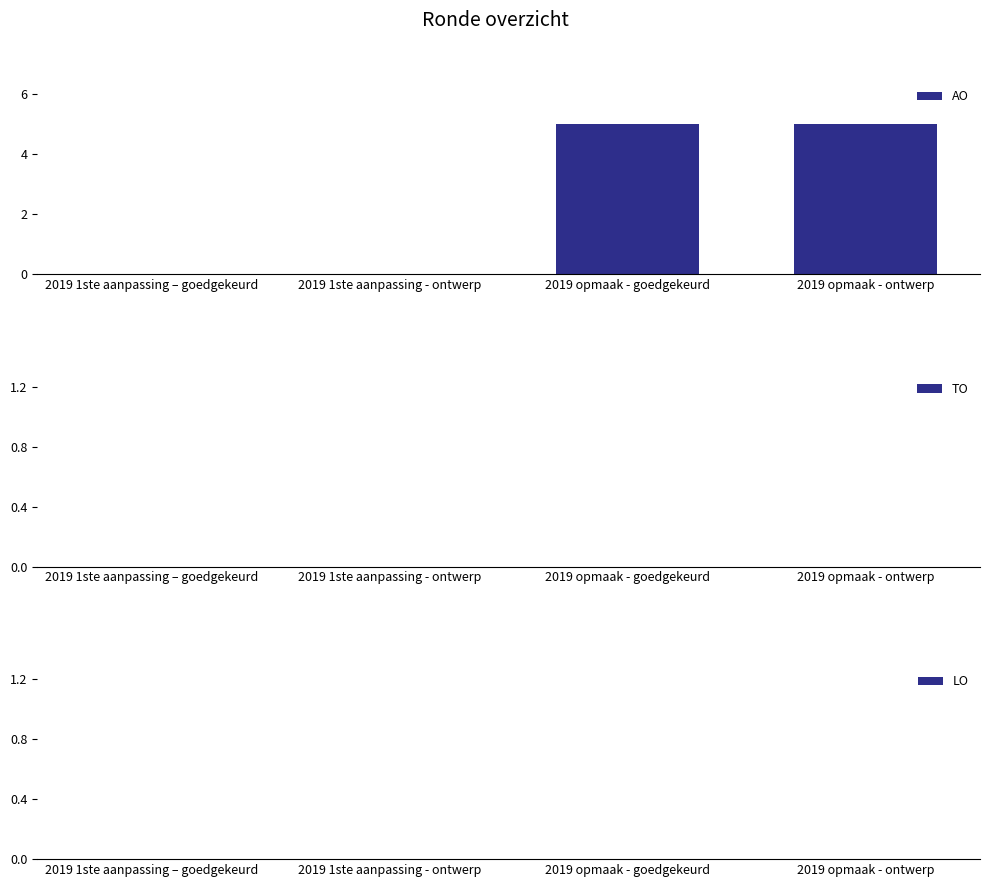

The chart shows a value of -3 at 2019 1ste aanpassing - ontwerp. True or false?

False